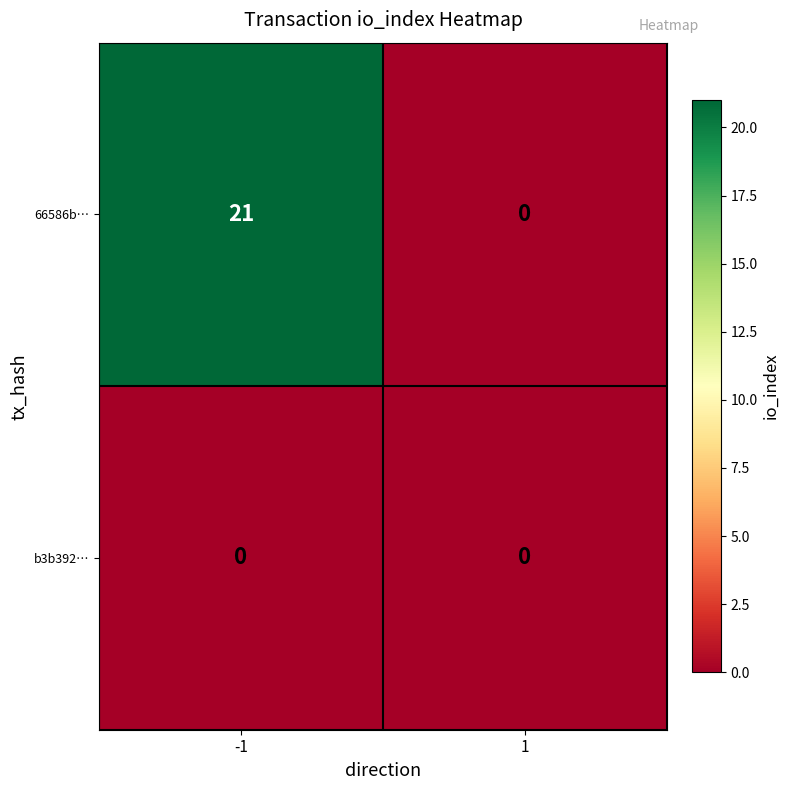

What is the sum of all 66586b… values?

21